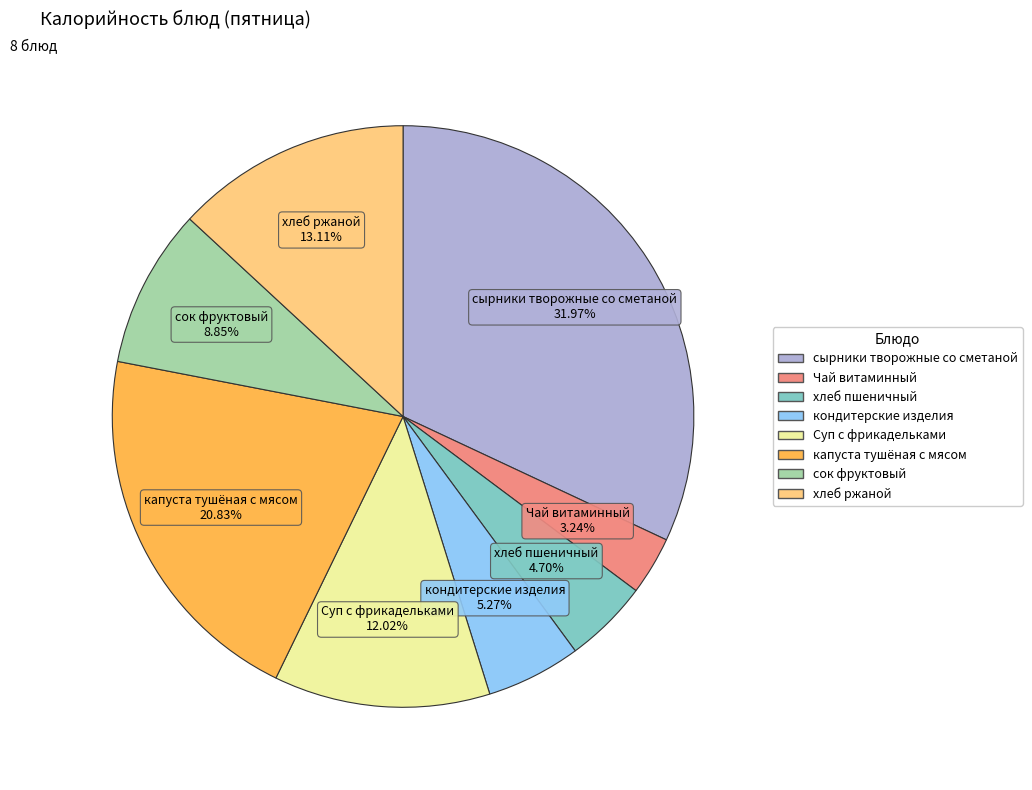

True or false: Суп с фрикадельками accounts for 12% of the total.

True